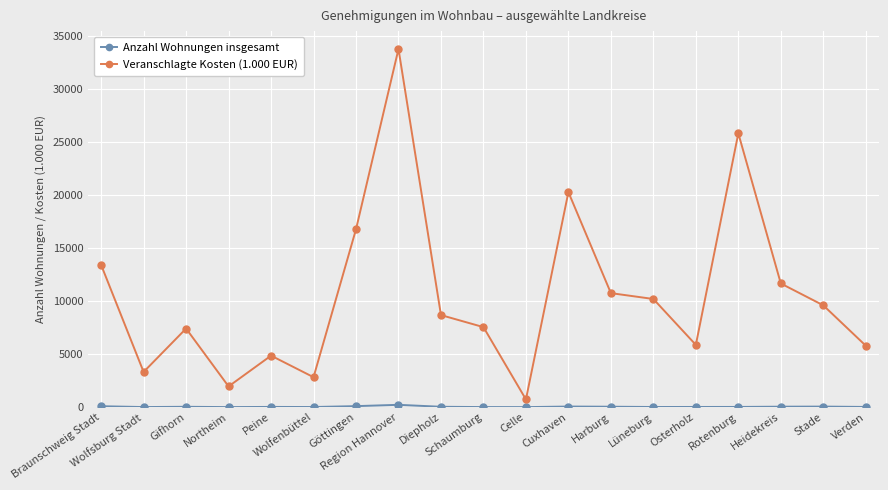

Is this an area chart (filled region under the line)?

No